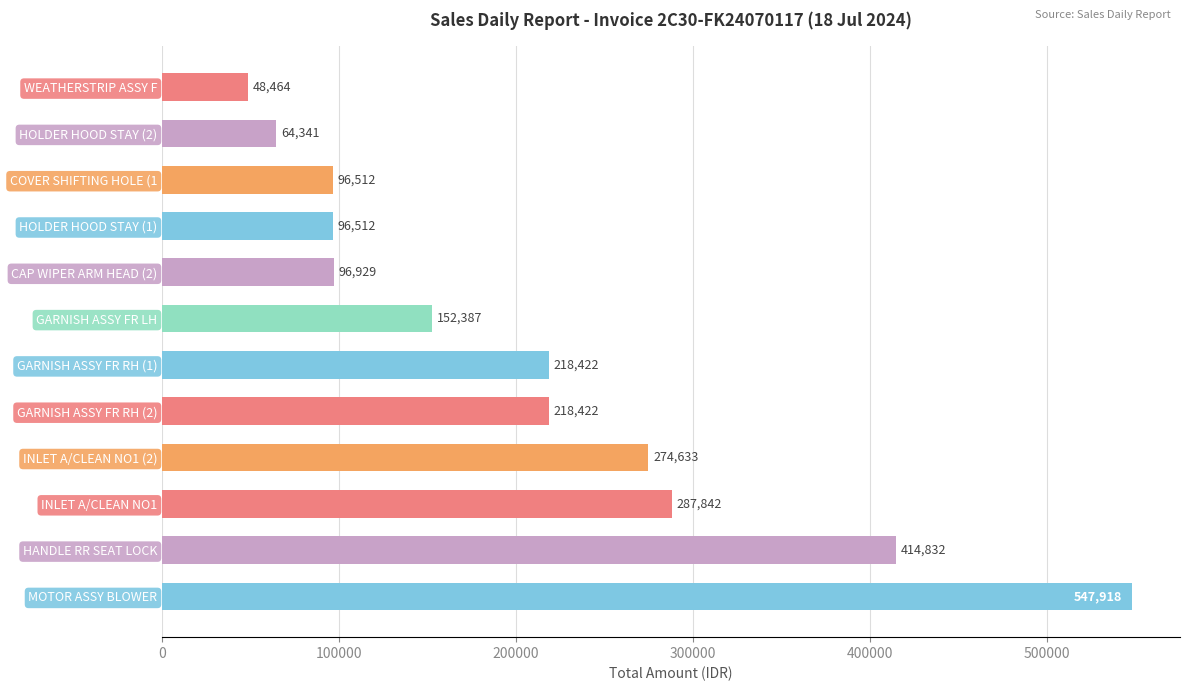

Is it true that the value at HOLDER HOOD STAY (2) is 19247.0?

False